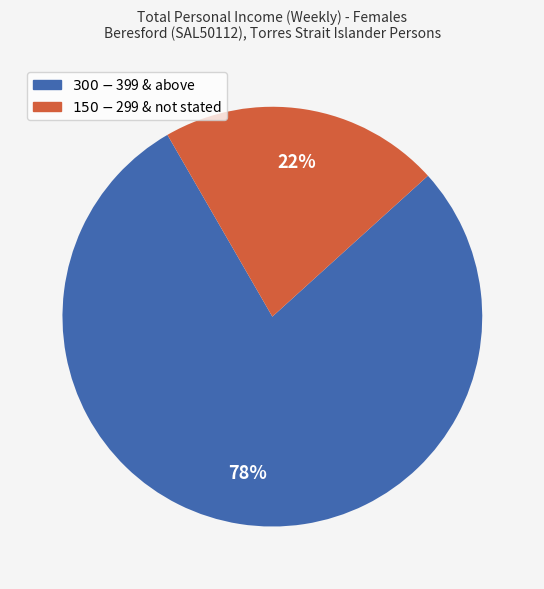

Does any single category account for the majority?

Yes